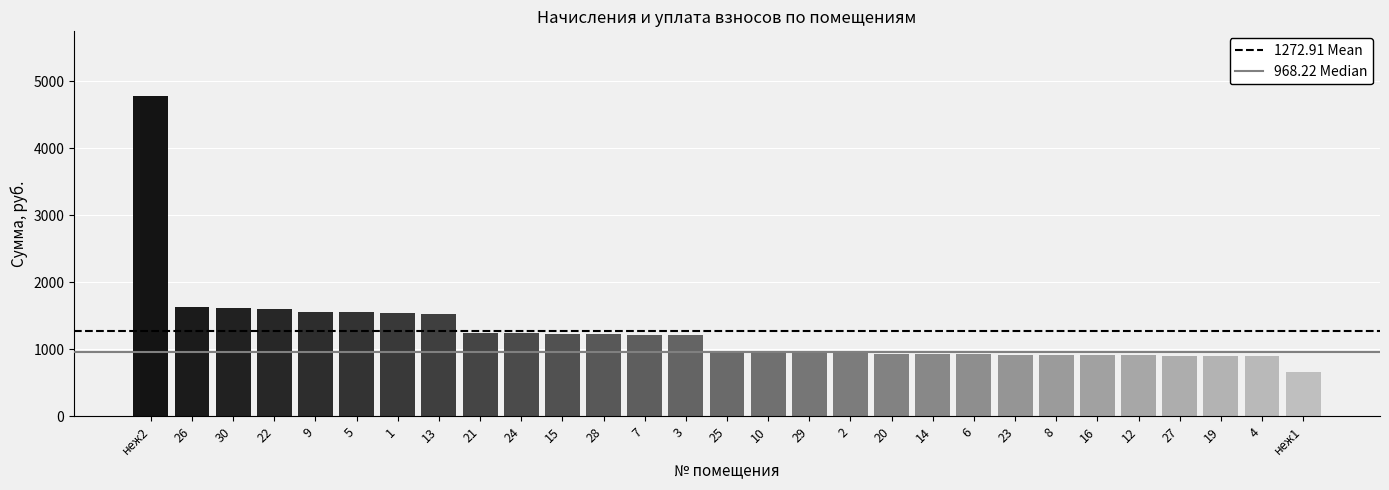

True or false: the data shows 935.6 at 20.

True